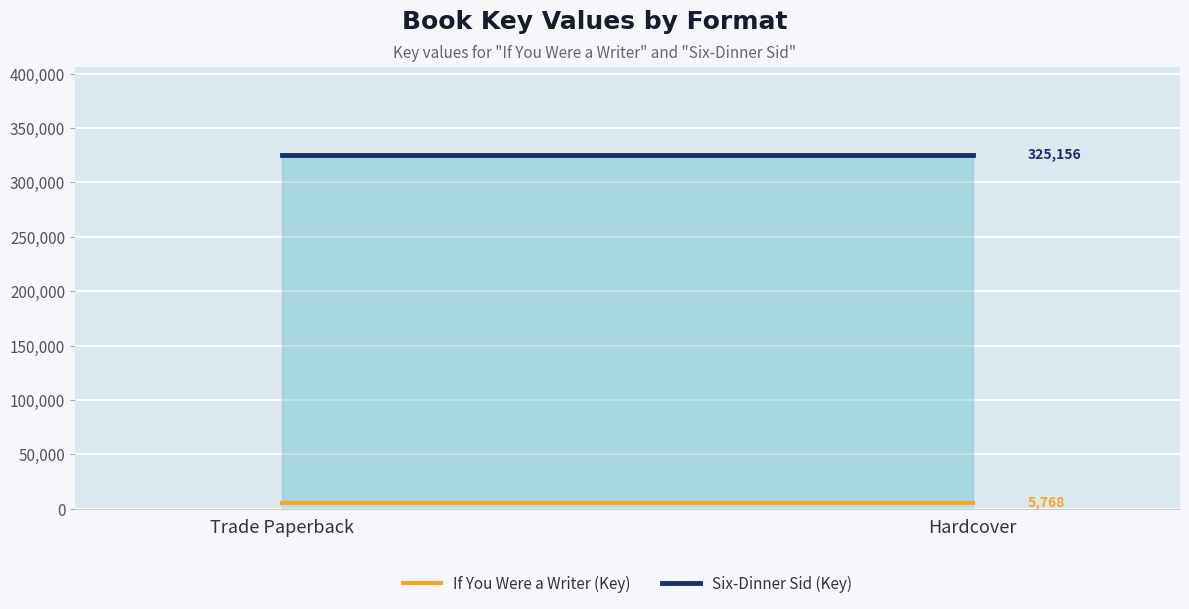

Reading left to right, list all the values displayed in this chart.

If You Were a Writer (Key): Trade Paperback=5768	Hardcover=5768
Six-Dinner Sid (Key): Trade Paperback=325156	Hardcover=325156